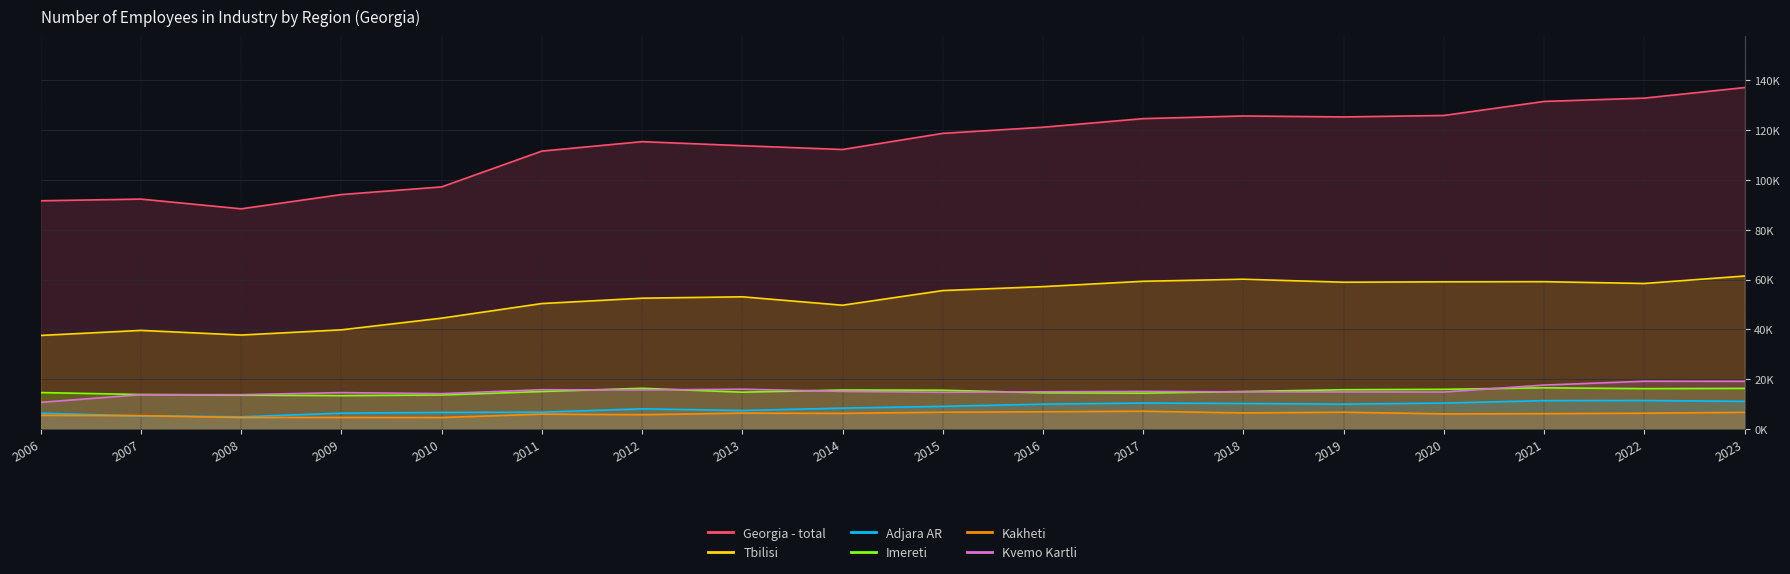

Does the chart have visible grid lines?

Yes